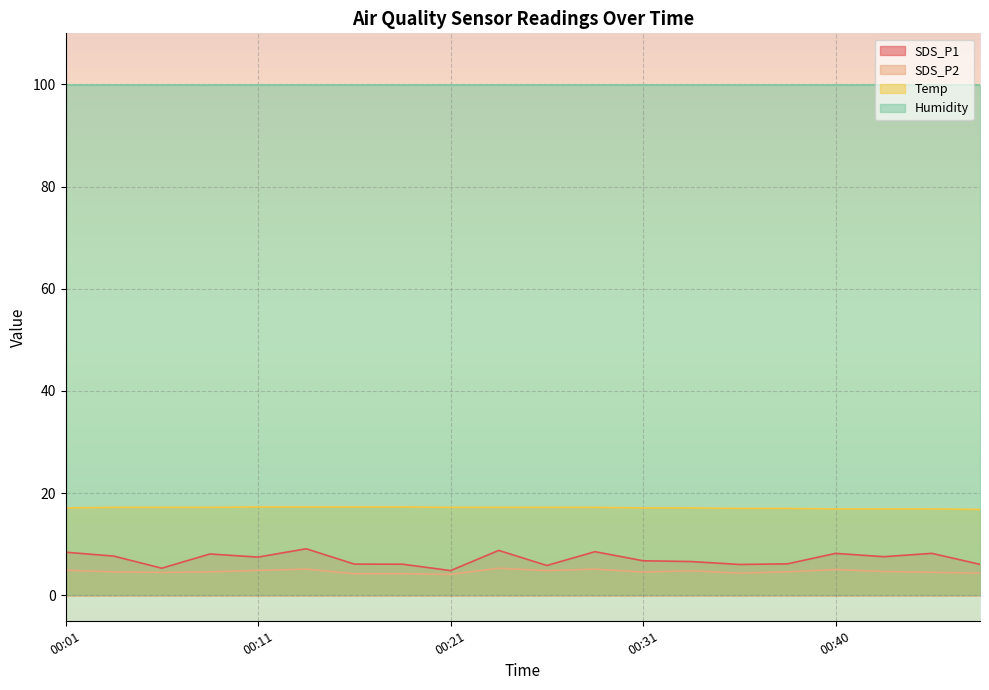

How many interior local valleys does the SDS_P2 series have?

5